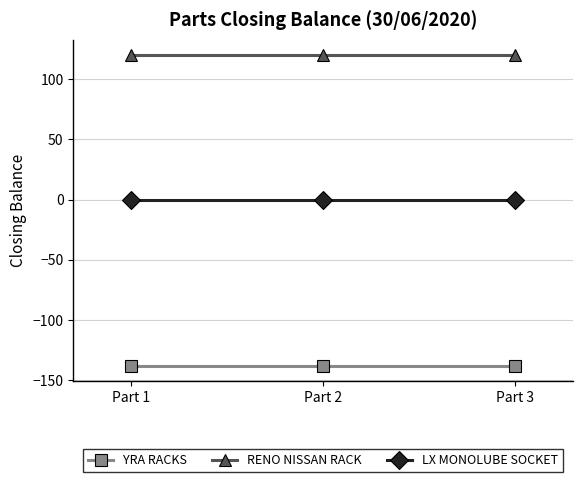

What is the average value of the YRA RACKS series?

-138